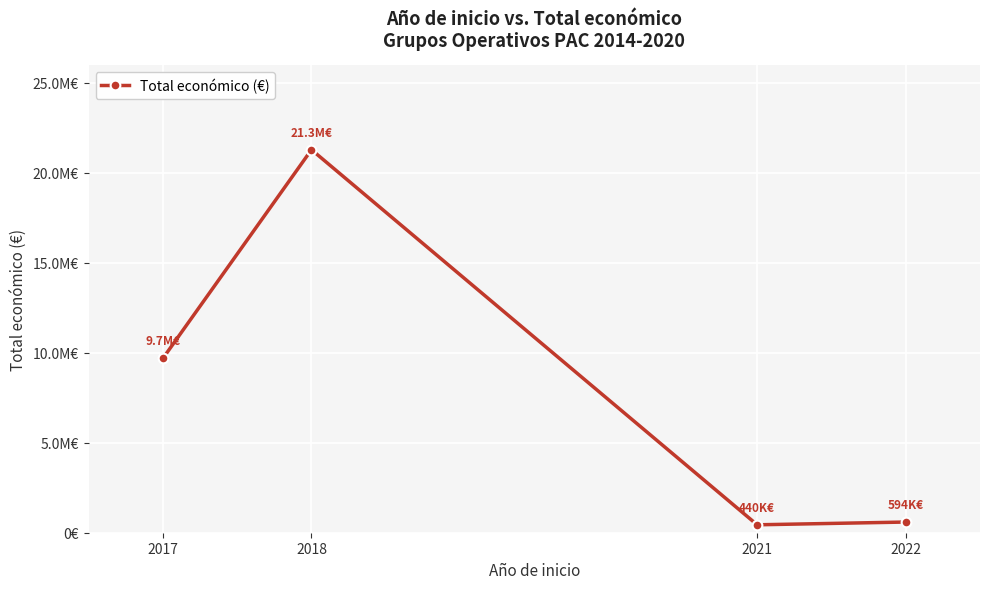

What is the maximum value shown in the chart?

21291407